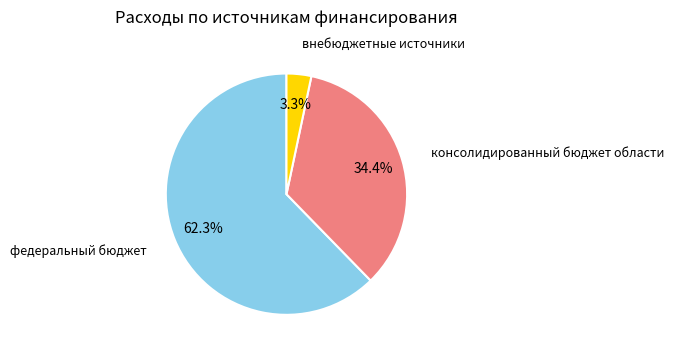

How many slices are in this pie chart?

3